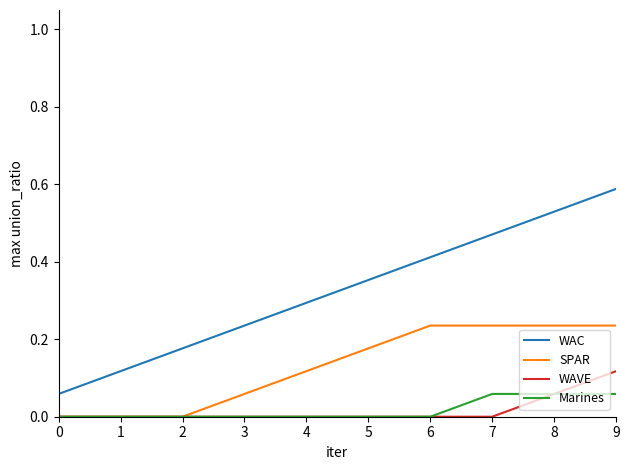

Which series has the widest spread of values?

WAC